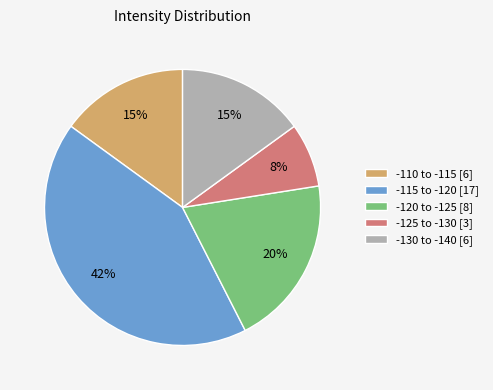

To the nearest percent, what portion does -110 to -115 [6] represent?

15%